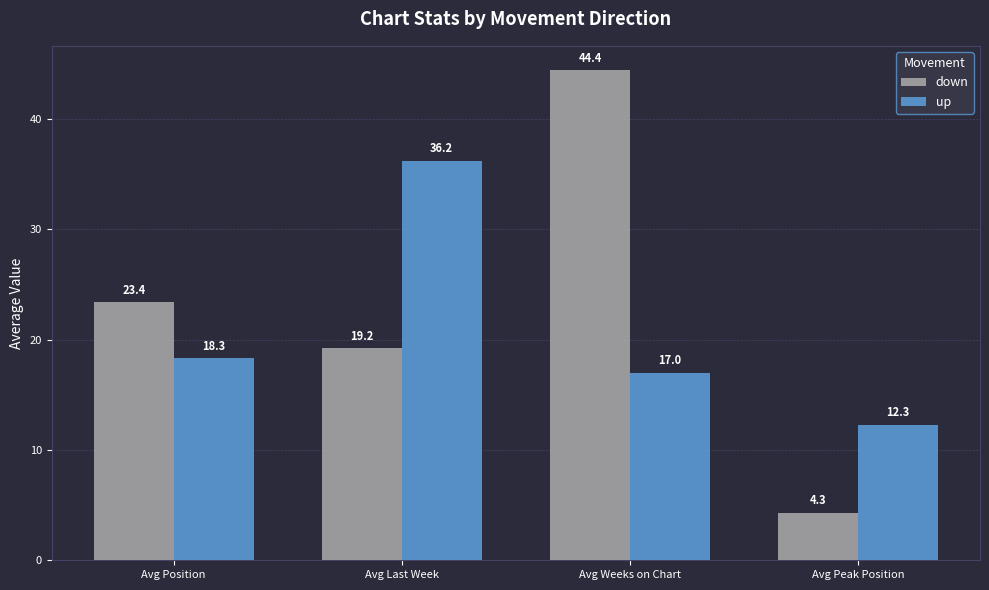

How many groups of bars are there?

4